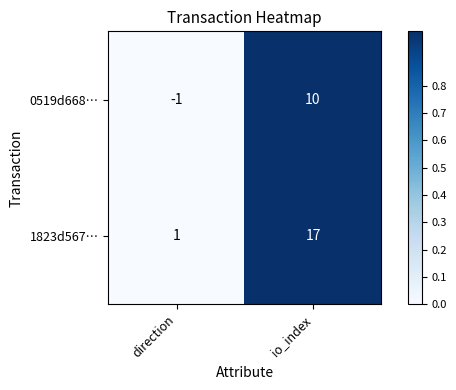

At how many categories does at least one series exceed 0?

2